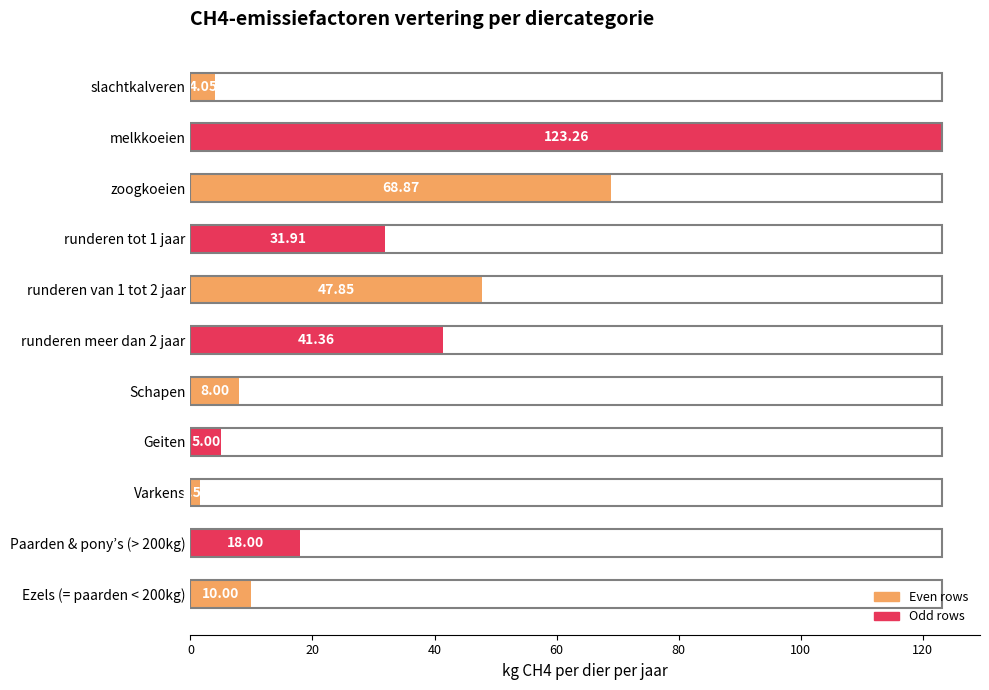

Where is the data nearest to the value 62?

zoogkoeien